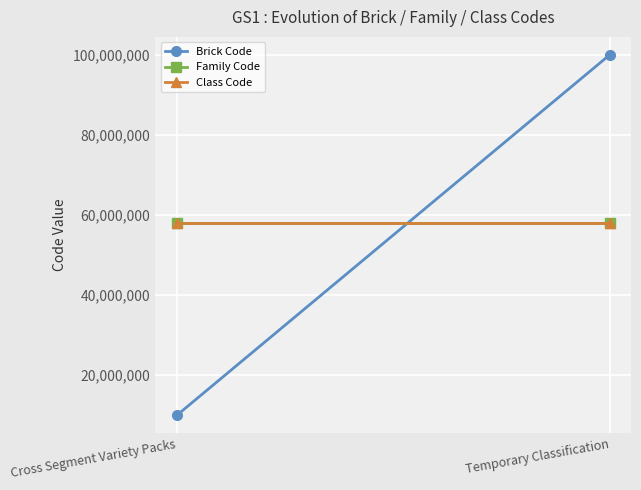

What is the spread (max minus min) of values at Temporary Classification?

41989999